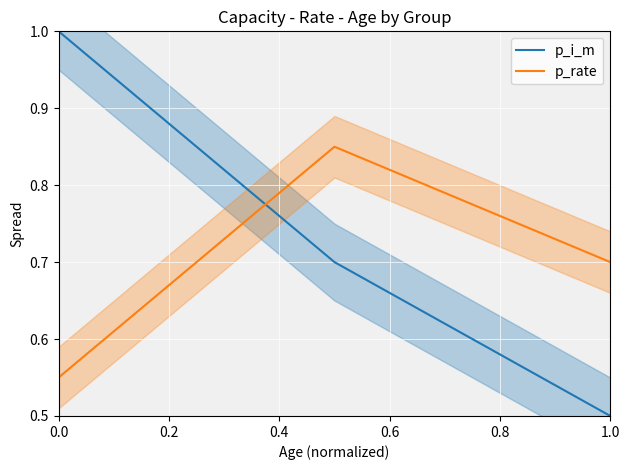

Is the value of p_rate at 0.0 greater than the value of p_i_m at 1.0?

Yes